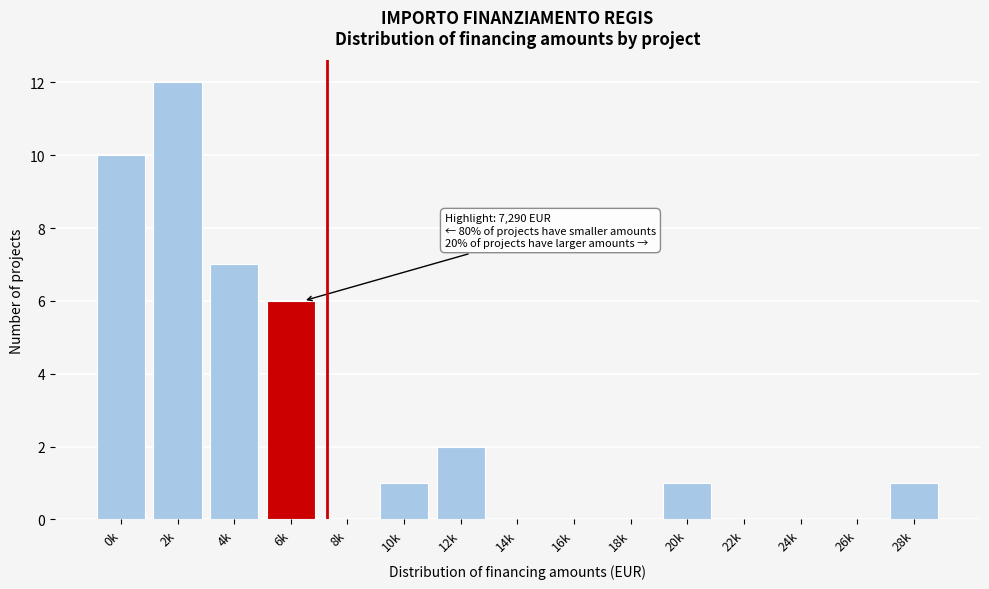

Reading right to left, list all the values displayed in this chart.

28k=1	26k=0	24k=0	22k=0	20k=1	18k=0	16k=0	14k=0	12k=2	10k=1	8k=0	6k=6	4k=7	2k=12	0k=10